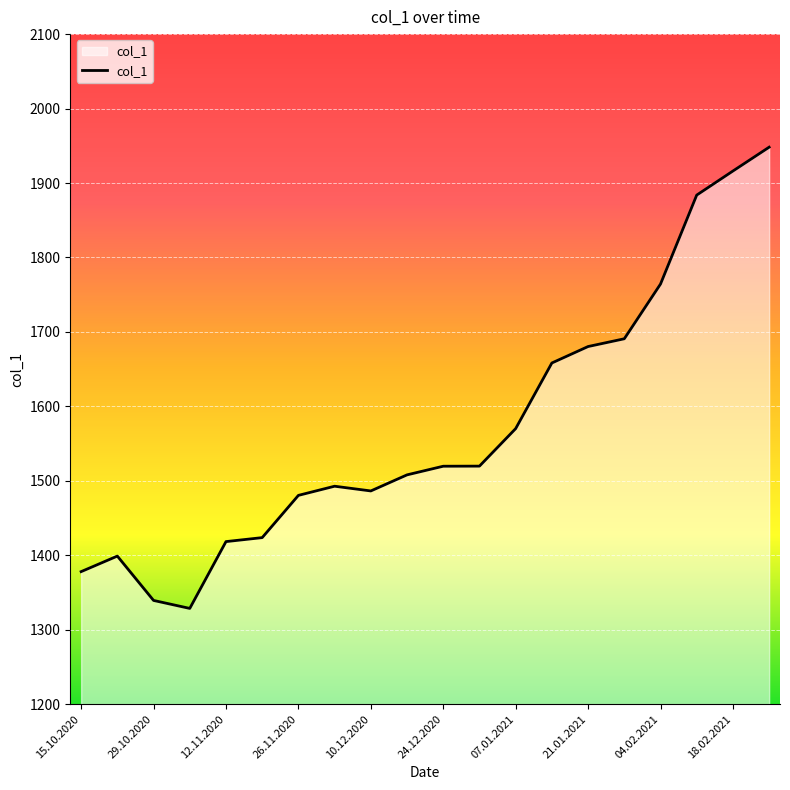

What is the smallest value displayed?

1328.6